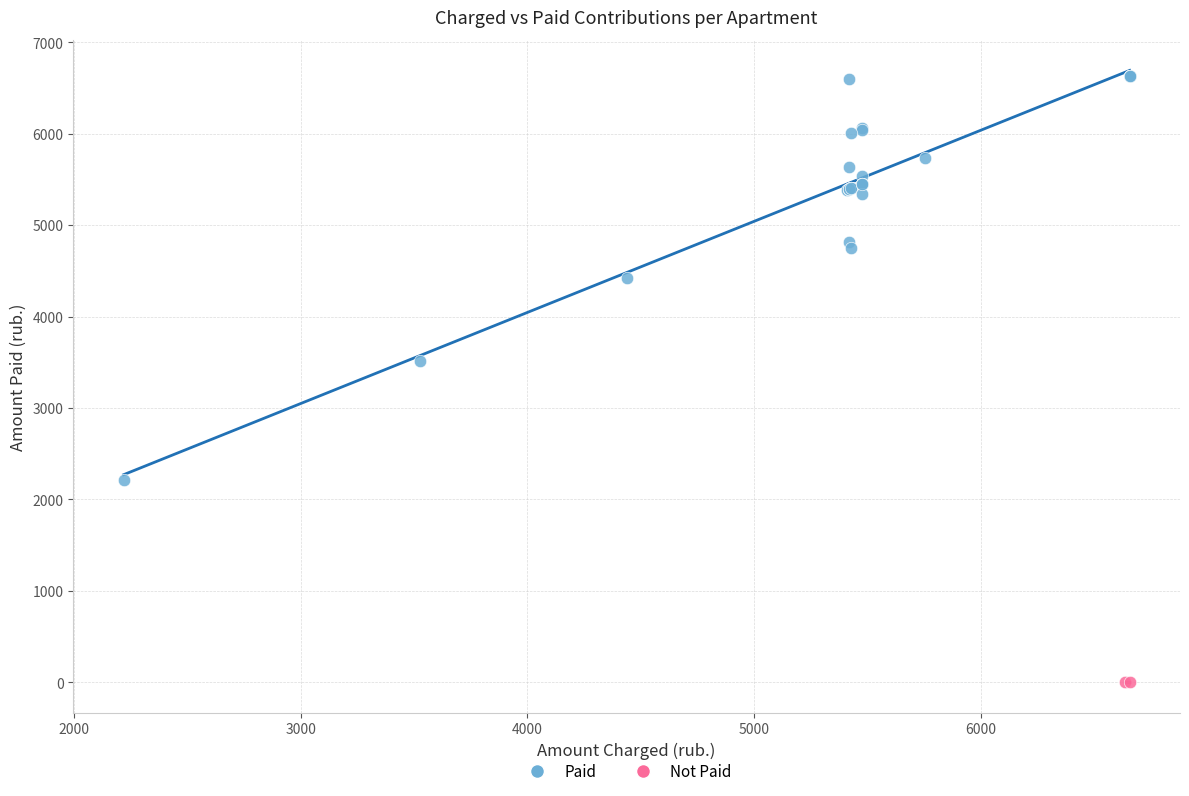

Which series contains the highest Y value?

Paid